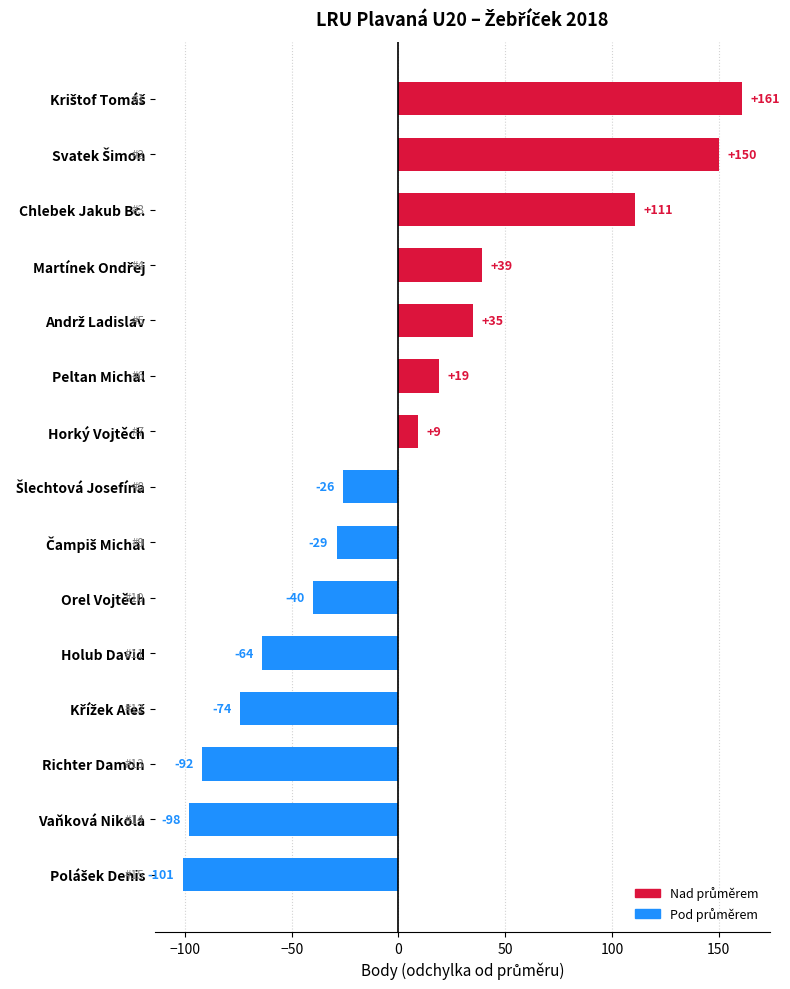

Is it true that the value at Chlebek Jakub Bc. is 111?

True